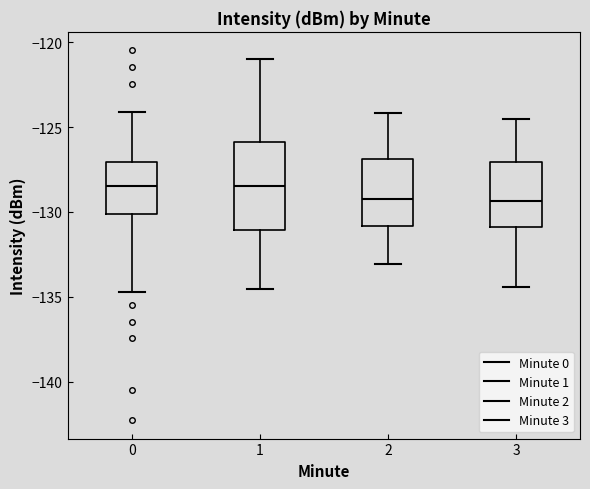

Which box is the tallest, from its lower edge to its upper edge?

1